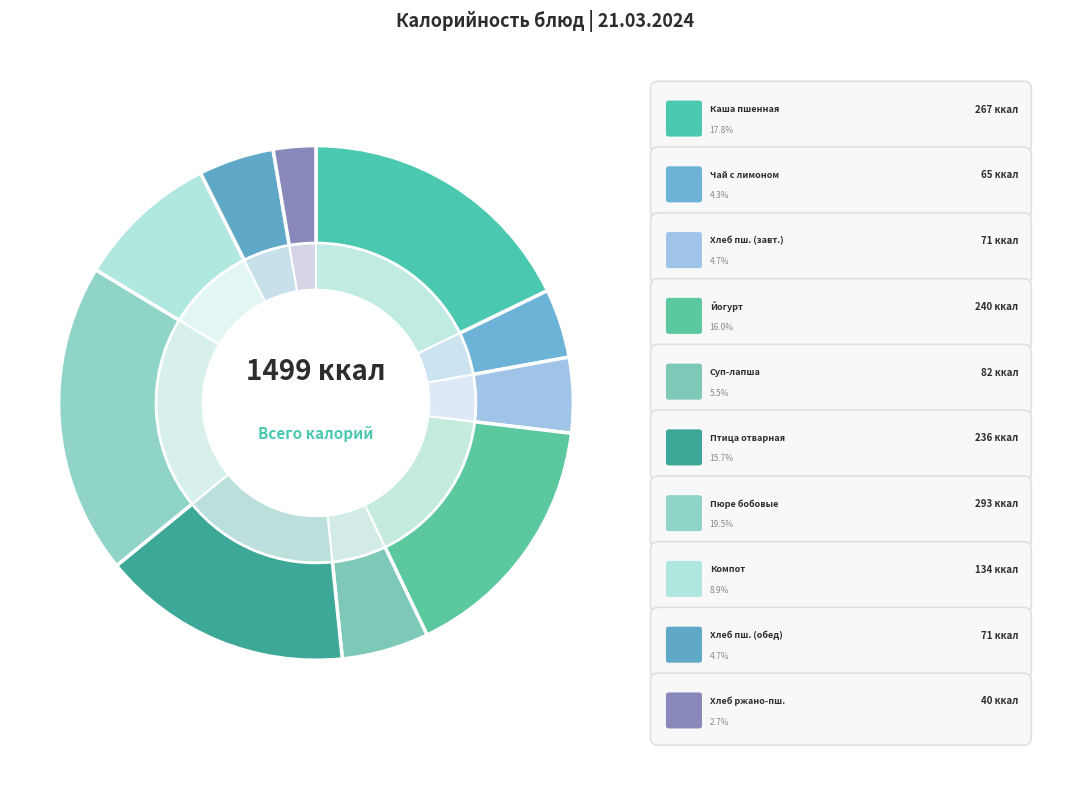

What is the smallest slice in the pie chart?

хлеб ржано-пшеничный